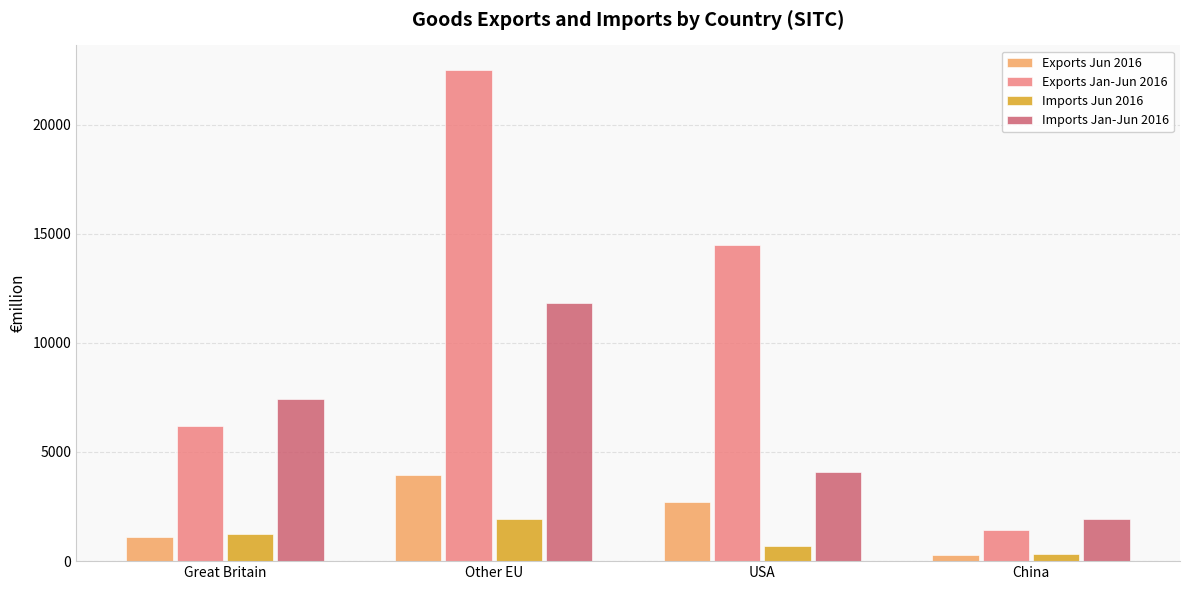

What is the average value of the Exports Jan-Jun 2016 series?

11152.2